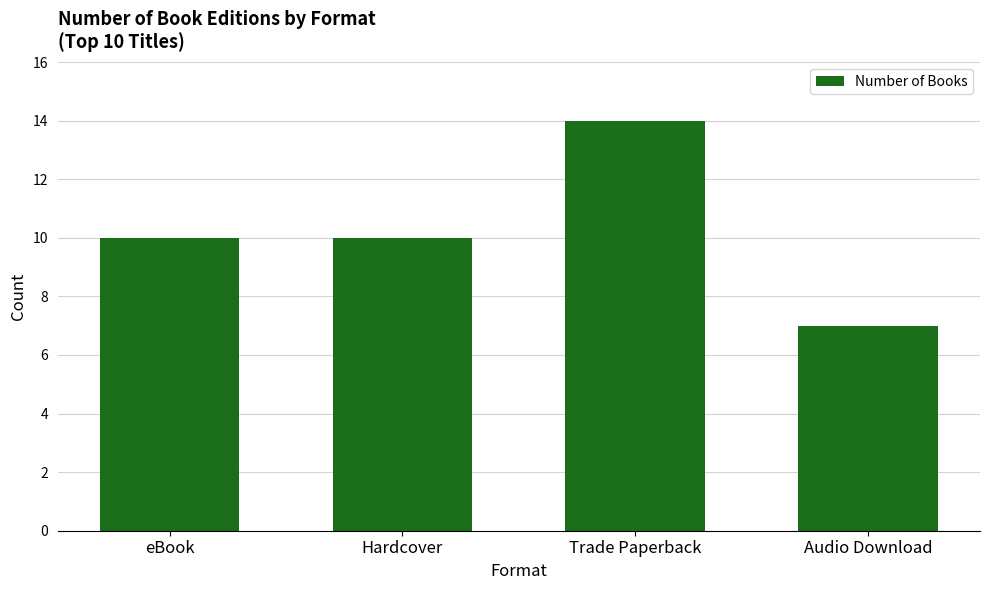

Count the number of data series in this chart.

1